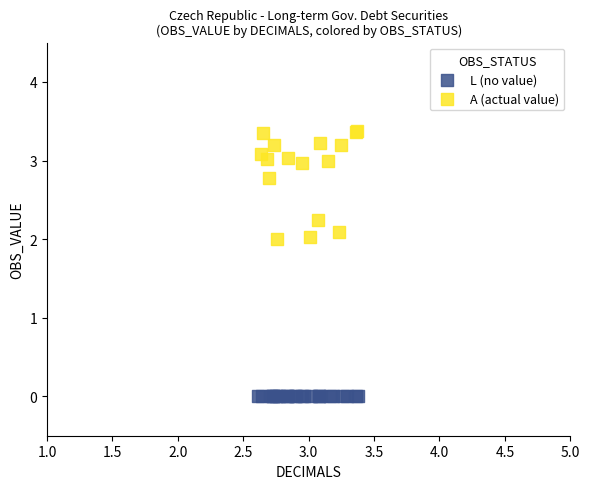

Which series reaches the maximum Y coordinate?

A (actual value)